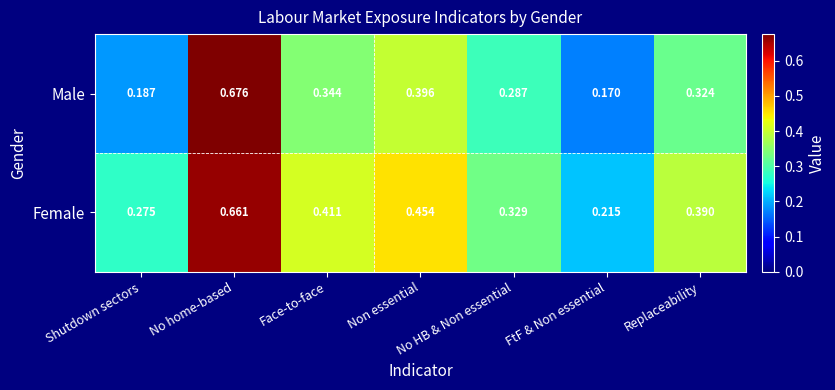

Which label corresponds to the largest value in the chart?

No home-based